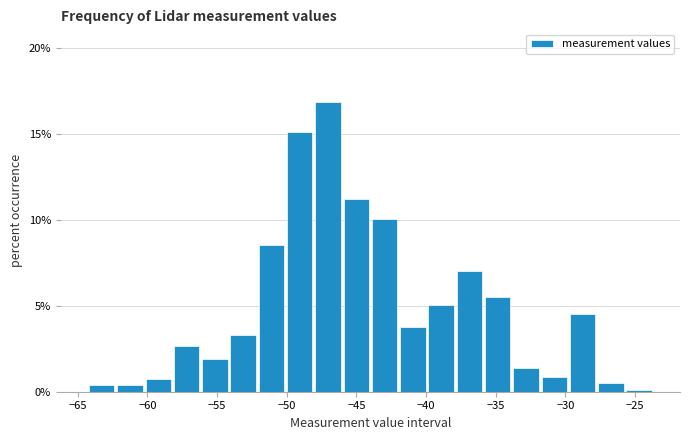

What is the height of the bar covering -46.0 to -44.0 on the x-axis? Neither the bar edges nor the heights are printed on the chart, so give them approximately, as read against the axes.

11.0